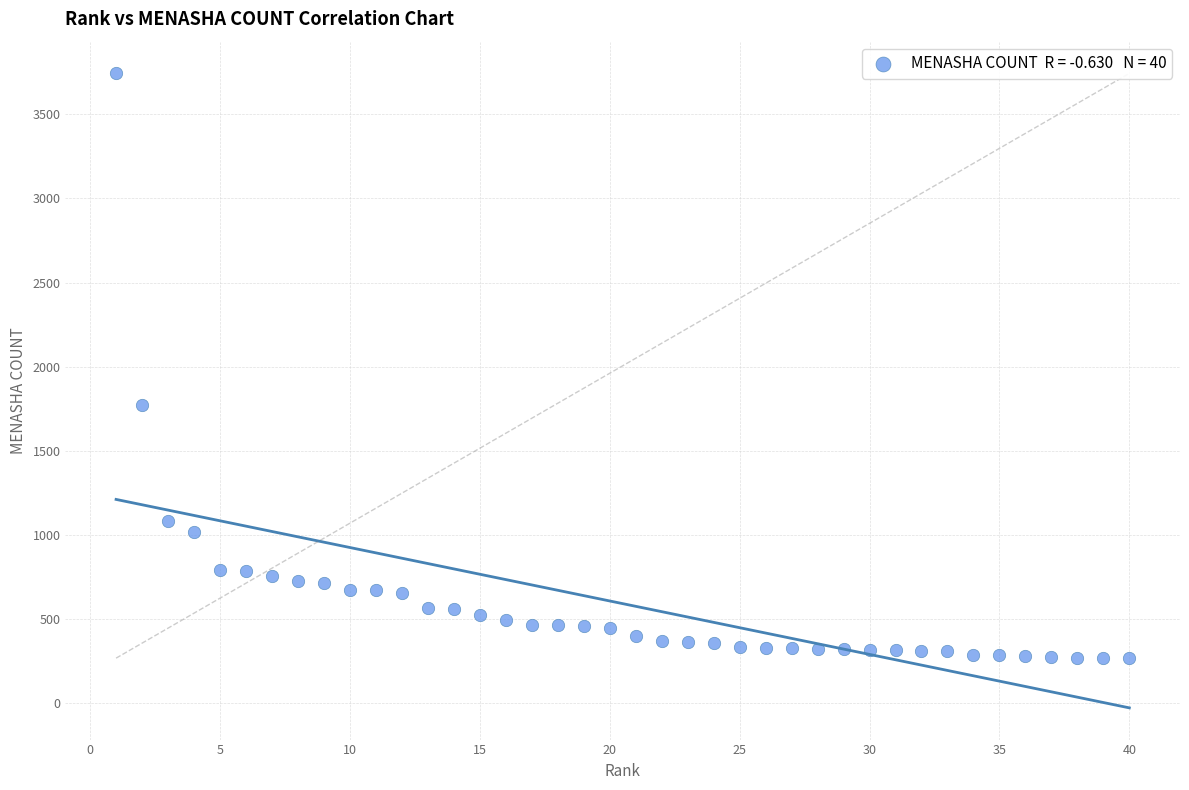

What Y value in the scatter plot is closest to 2005?

1773